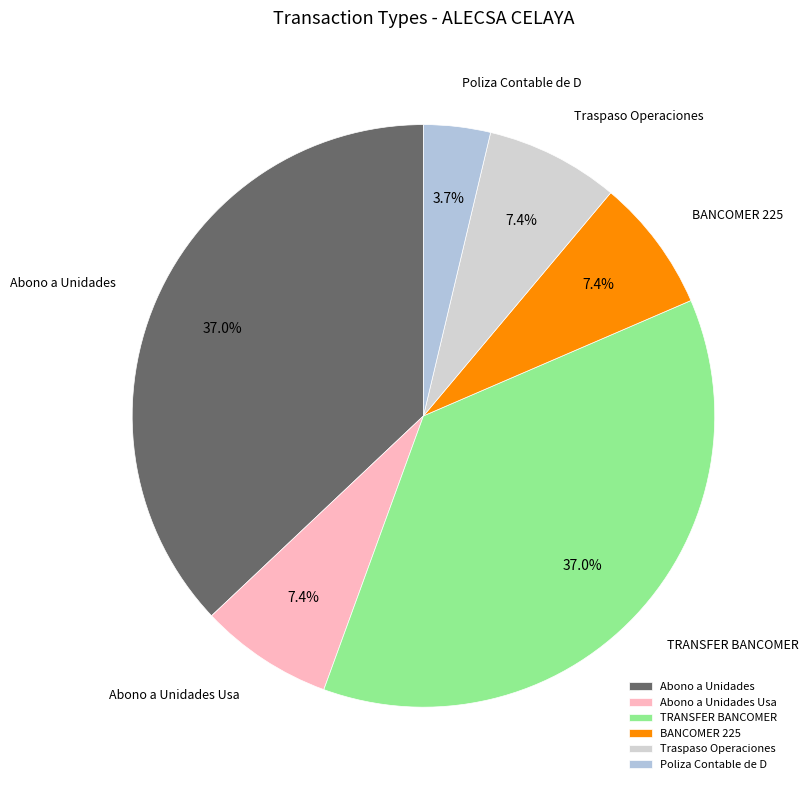

What percentage do Abono a Unidades Usa and Traspaso Operaciones together represent?

14.8%